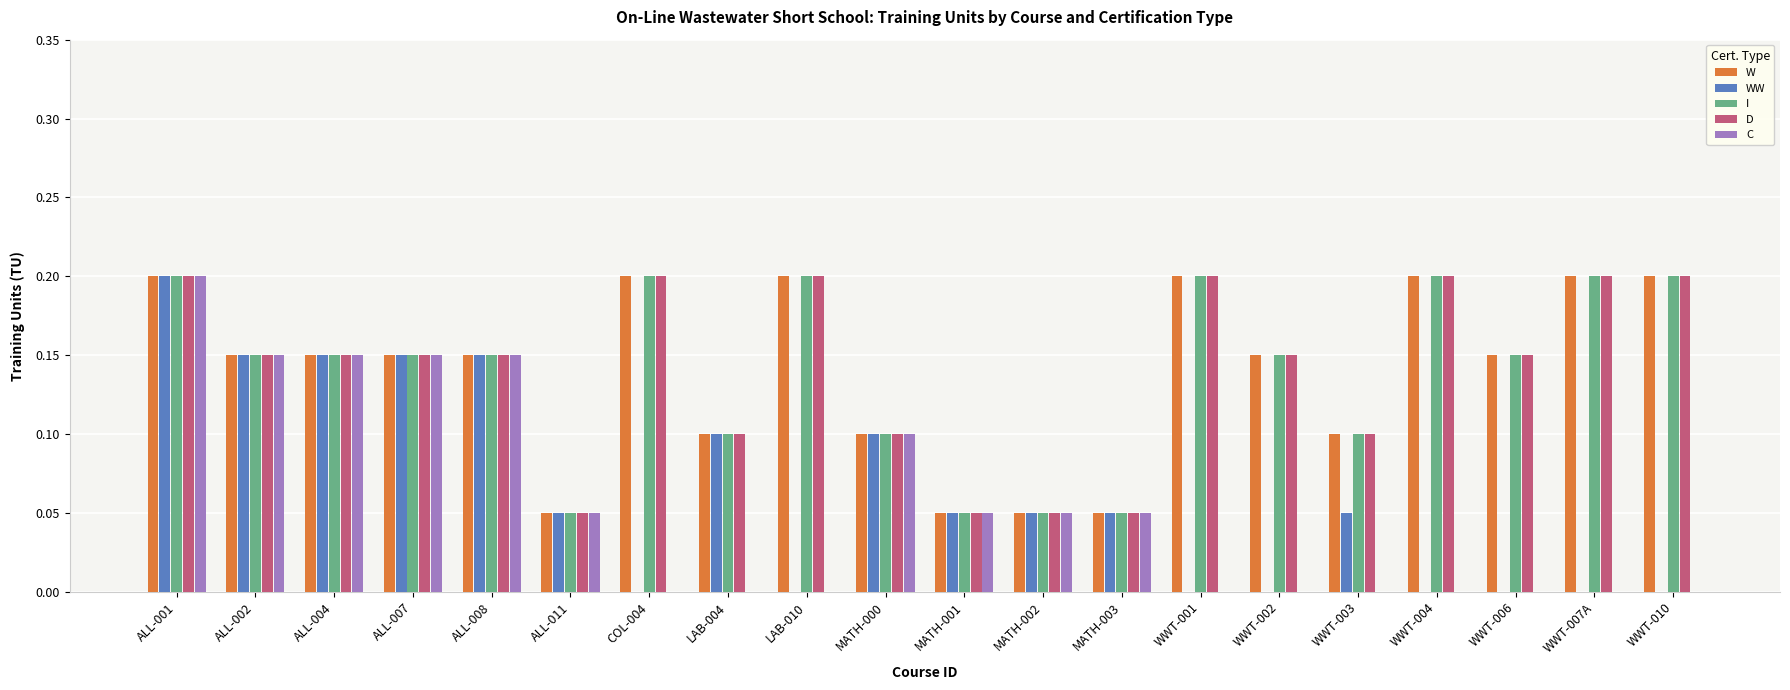

True or false: C has a value of 0.0 at WWT-001.

True